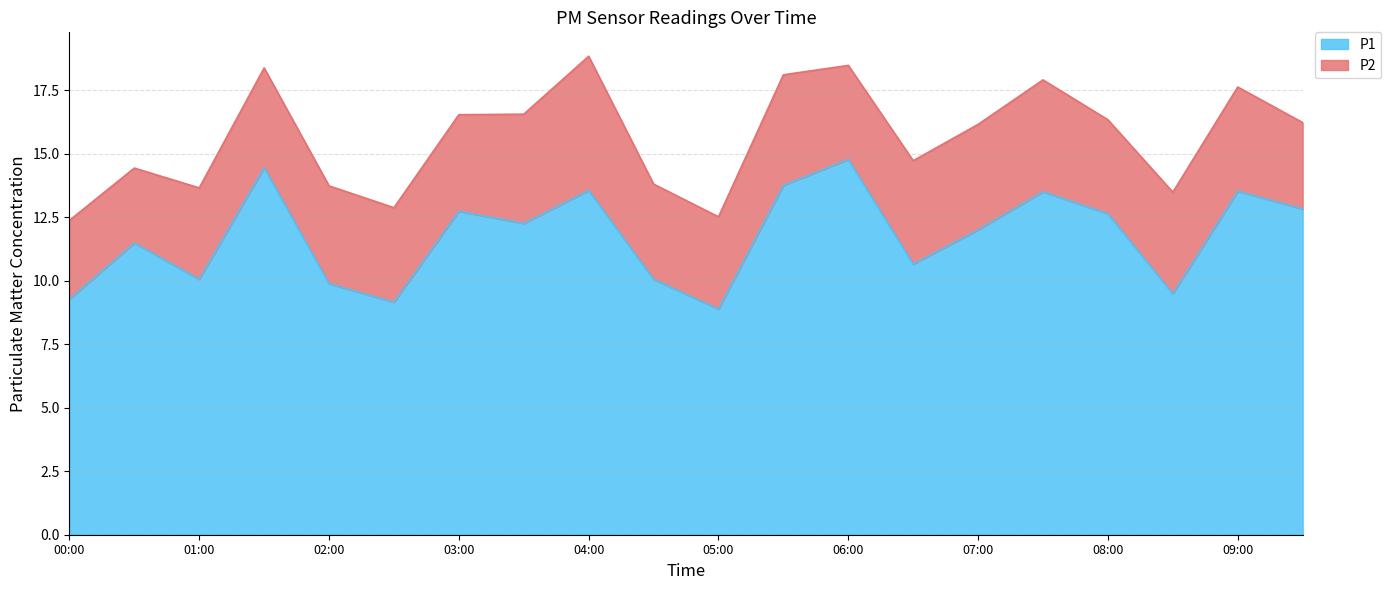

Is it true that the value at 08:30 is 5.5?

False